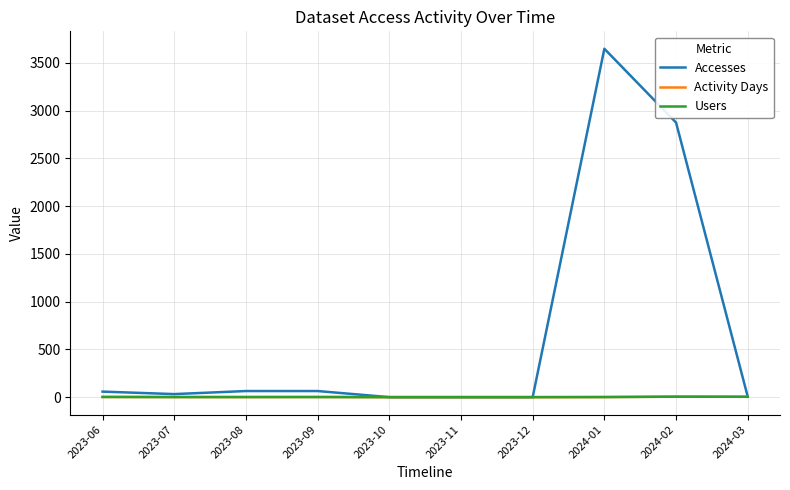

How many distinct data groups are displayed?

3